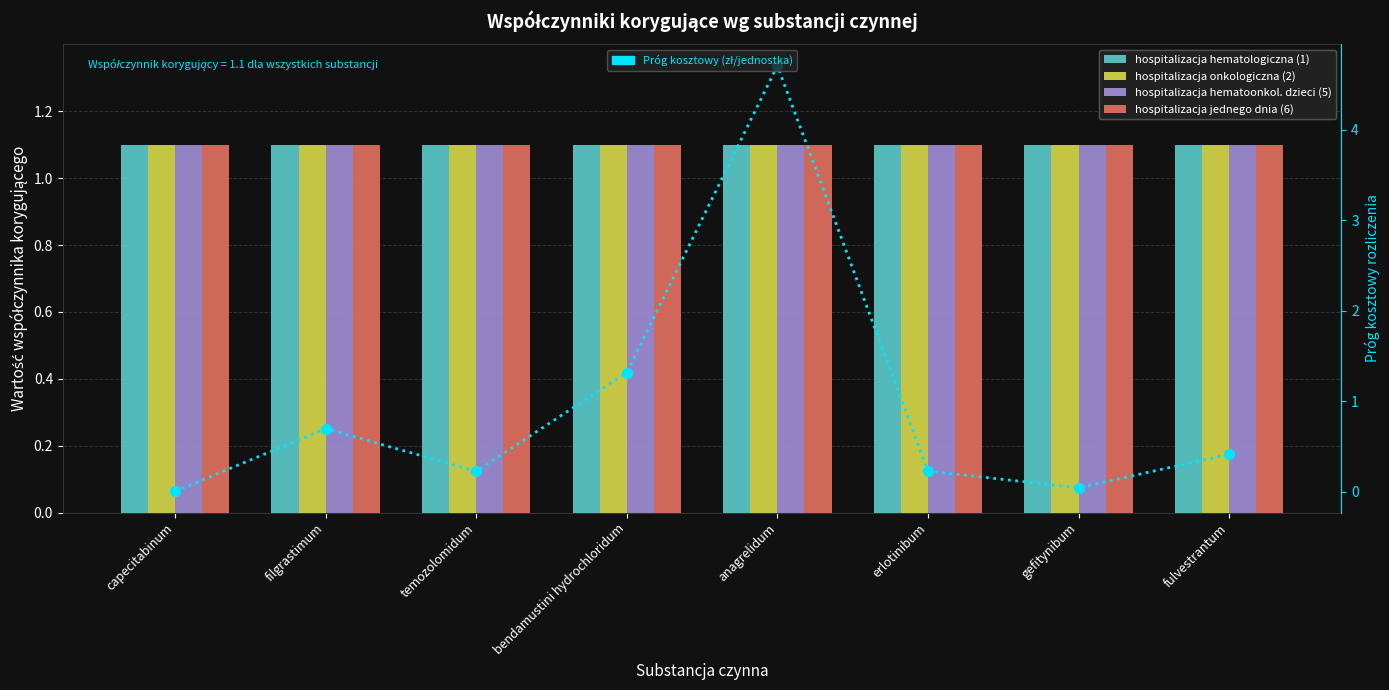

What are all the series names shown in the legend?

hospitalizacja hematologiczna (1), hospitalizacja onkologiczna (2), hospitalizacja hematoonkol. dzieci (5), hospitalizacja jednego dnia (6), Próg kosztowy (zł/jednostka)